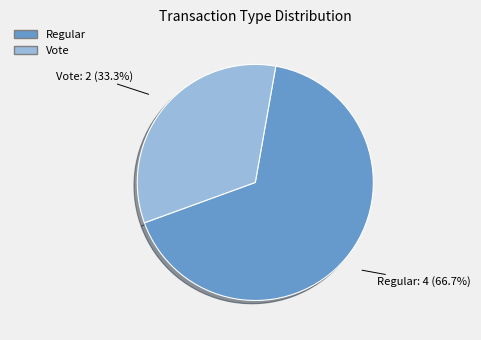

Does any single category account for the majority?

Yes